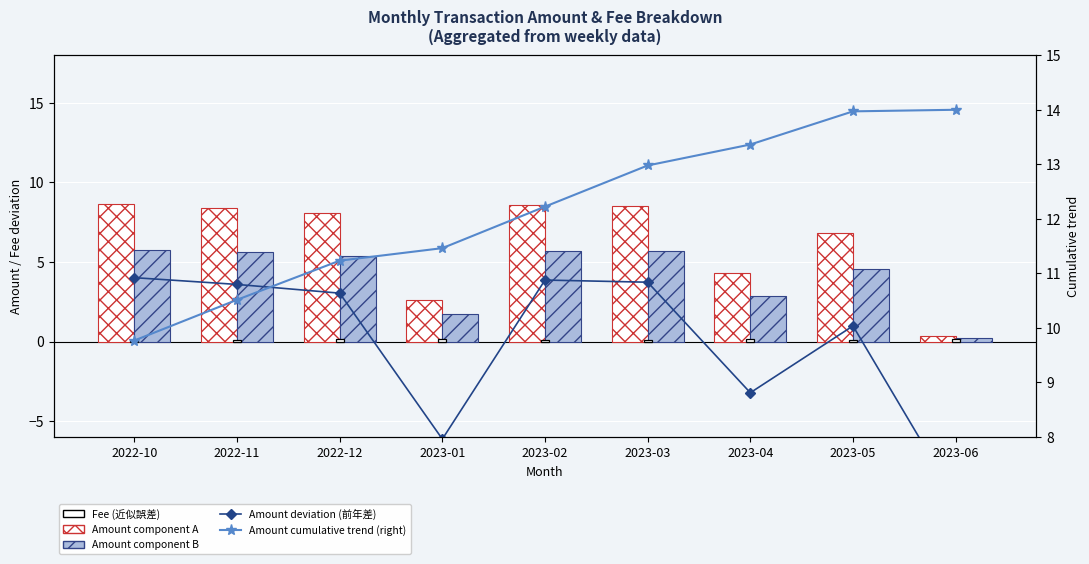

Reading right to left, transcribe all the data shown in this chart.

Amount deviation (前年差): -9.9	1.0	-3.2	3.7	3.9	-6.1	3.0	3.6	4.0
Amount (component A): 0.3	6.9	4.3	8.5	8.6	2.6	8.1	8.4	8.7
Amount (component B): 0.2	4.6	2.9	5.7	5.7	1.7	5.4	5.6	5.8
Fee: 0.1	0.1	0.1	0.1	0.1	0.1	0.1	0.1	0.1
Amount cumulative trend (right): 14.0	14.0	13.4	13.0	12.2	11.5	11.2	10.5	9.8